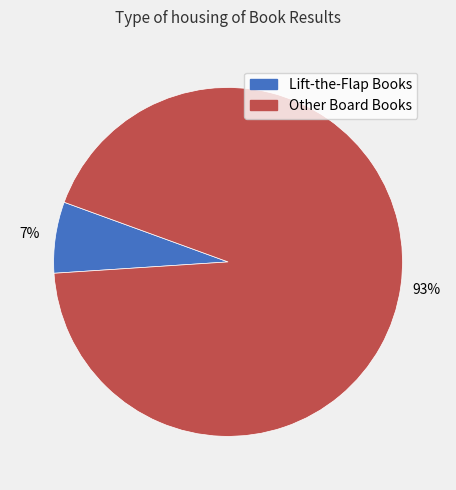

To the nearest percent, what portion does Other Board Books represent?

93%